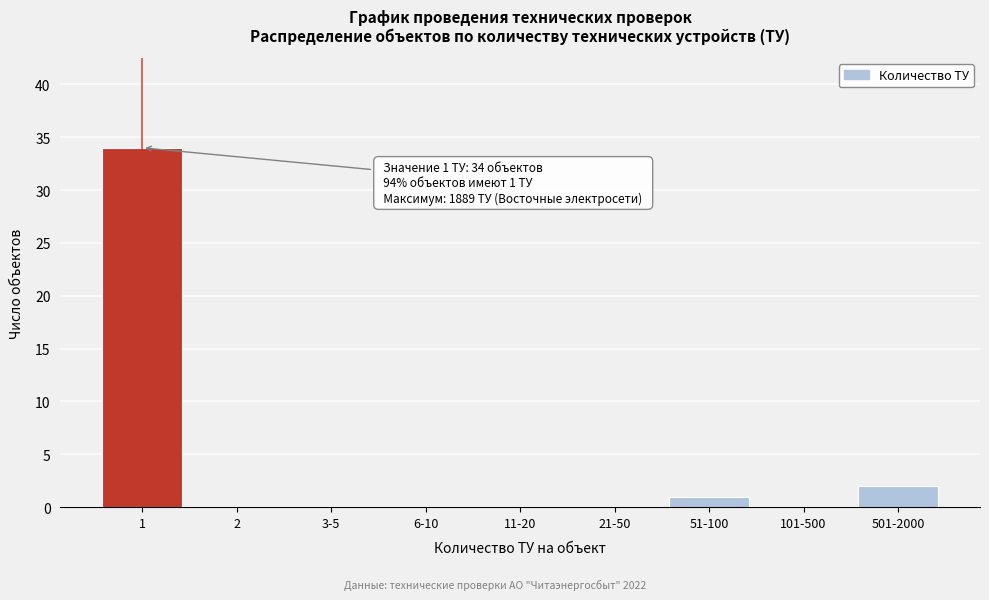

Reading left to right, what are all the values shown in this chart?

1=34	2=0	3-5=0	6-10=0	11-20=0	21-50=0	51-100=1	101-500=0	501-2000=2